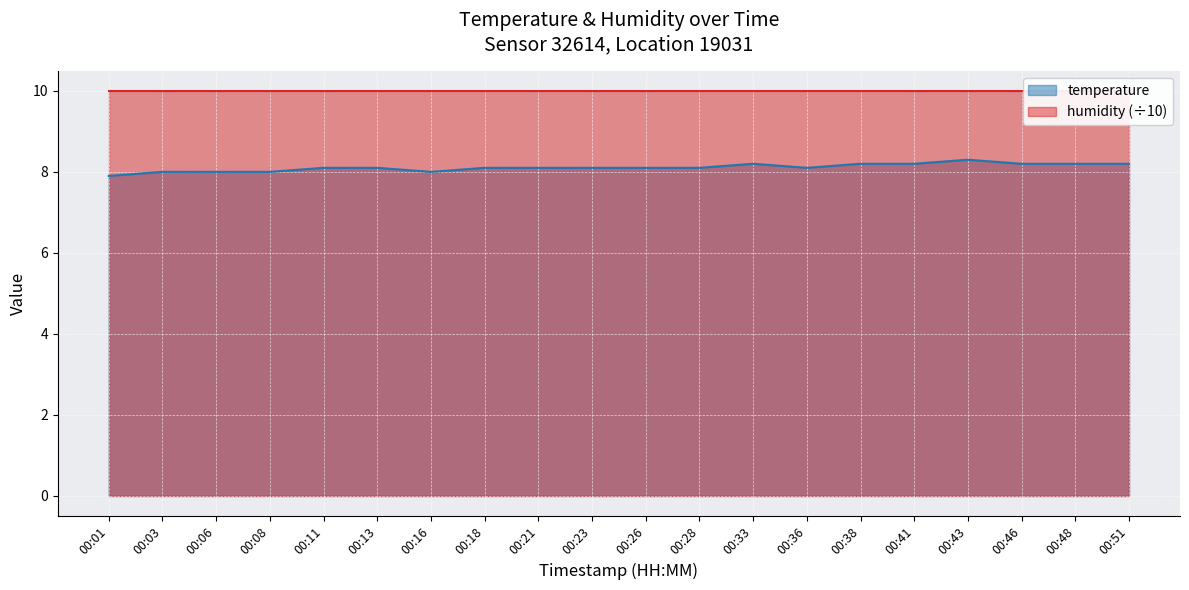

How many points are higher than both their immediate neighbors (excluding endpoints)?

2